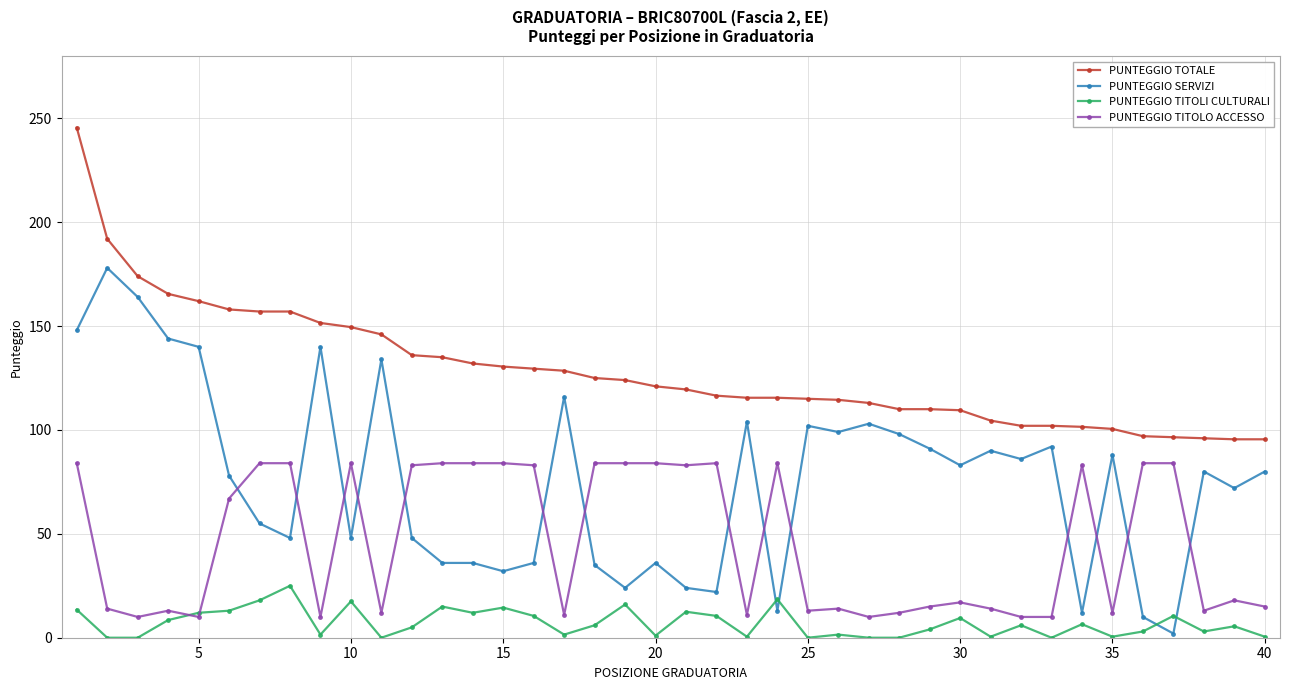

True or false: PUNTEGGIO TITOLI CULTURALI has more than 1 points higher than both neighbors.

True